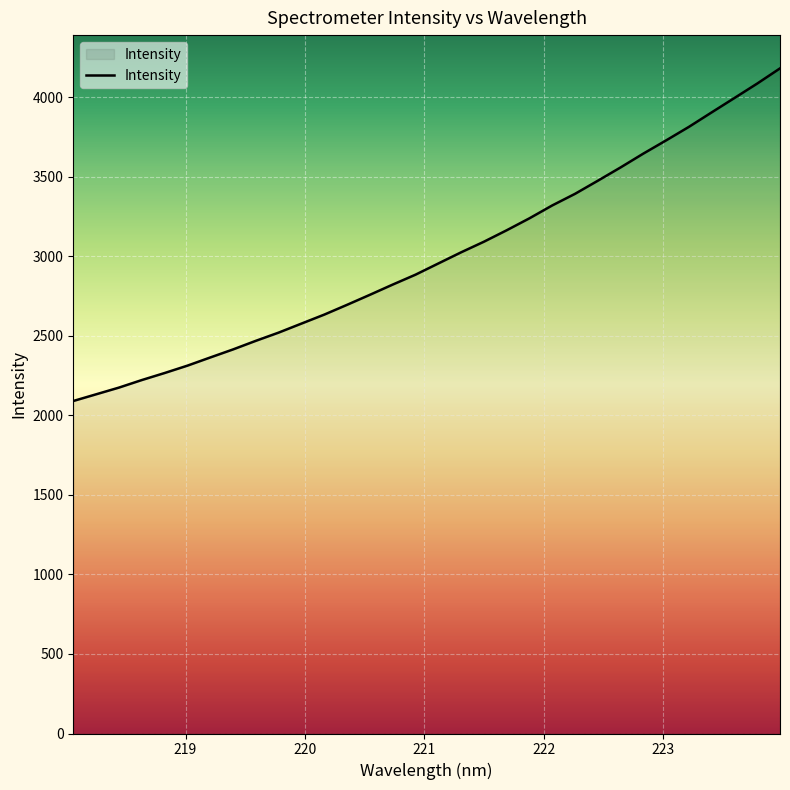

What is the maximum value shown in the chart?

4180.4